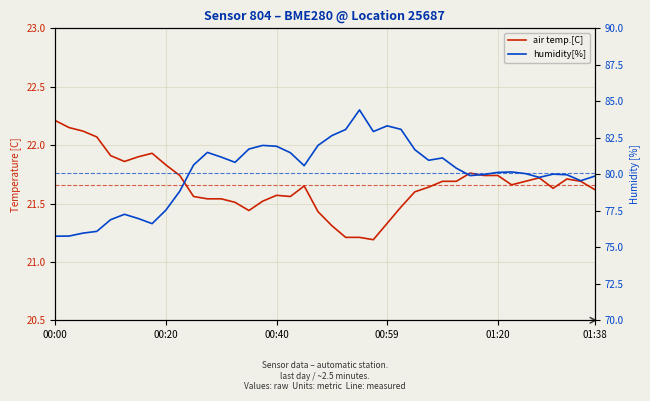

What position from the right is 9?

31